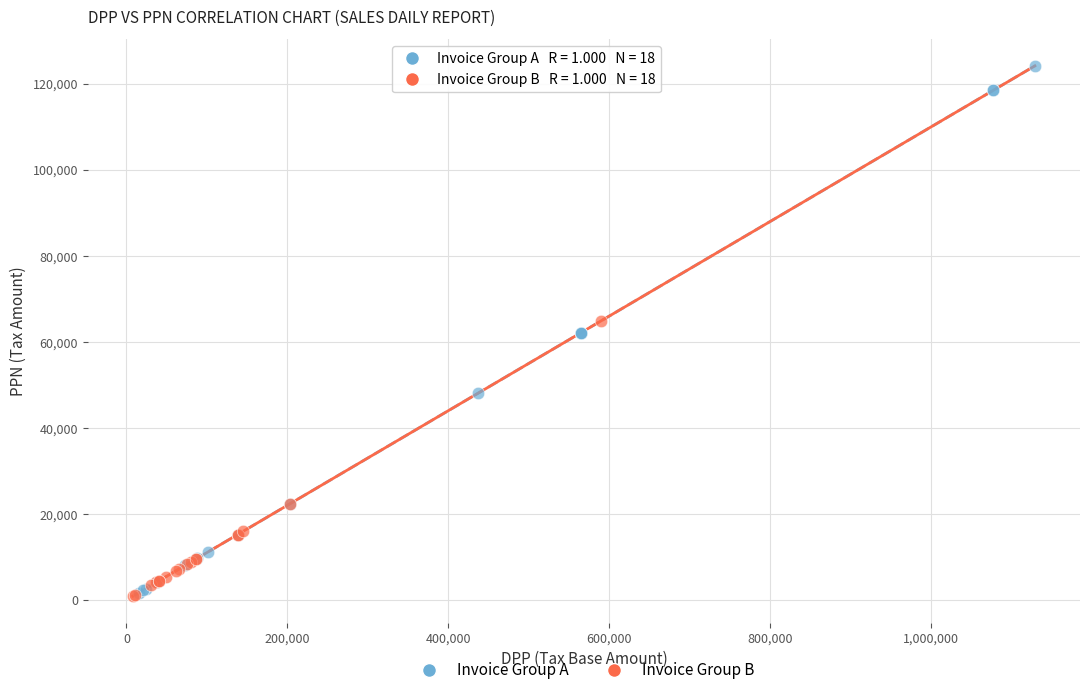

Which series contains the highest Y value?

Invoice Group A